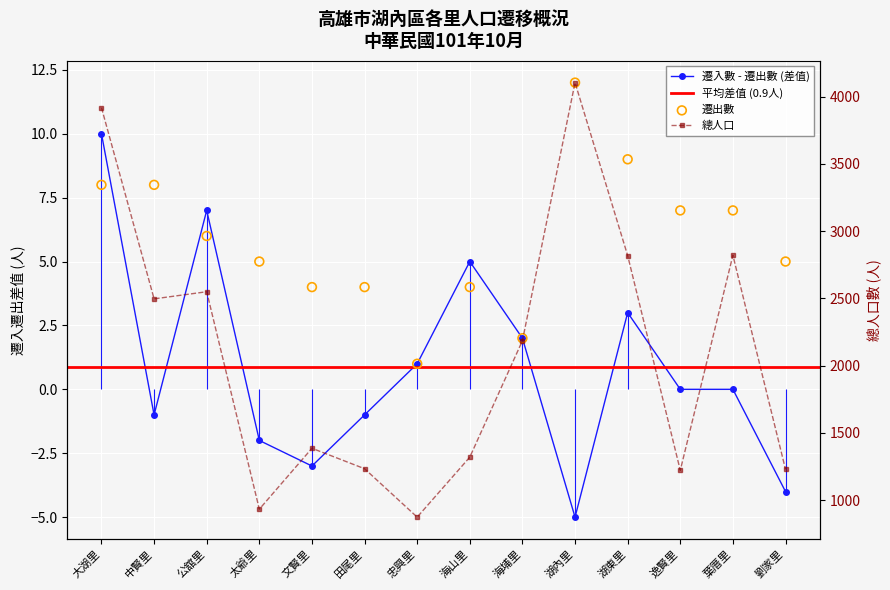

Which series contains the lowest Y value?

遷出數